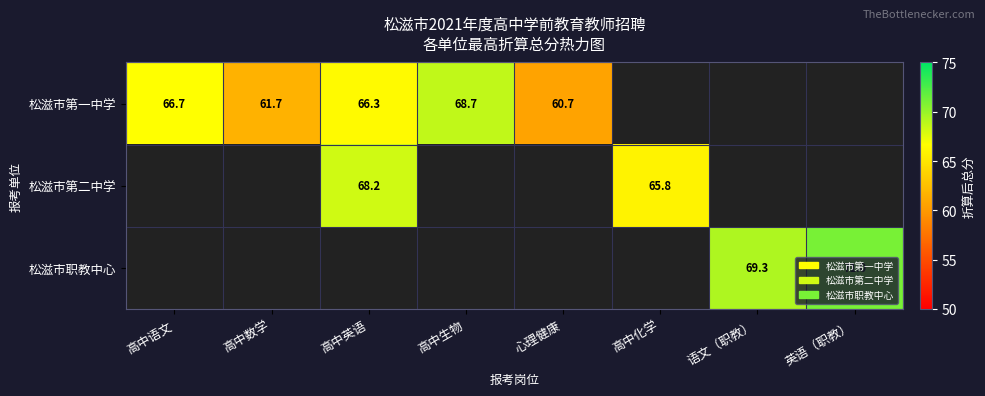

Which series changed the most between 高中语文 and 心理健康?

松滋市第一中学